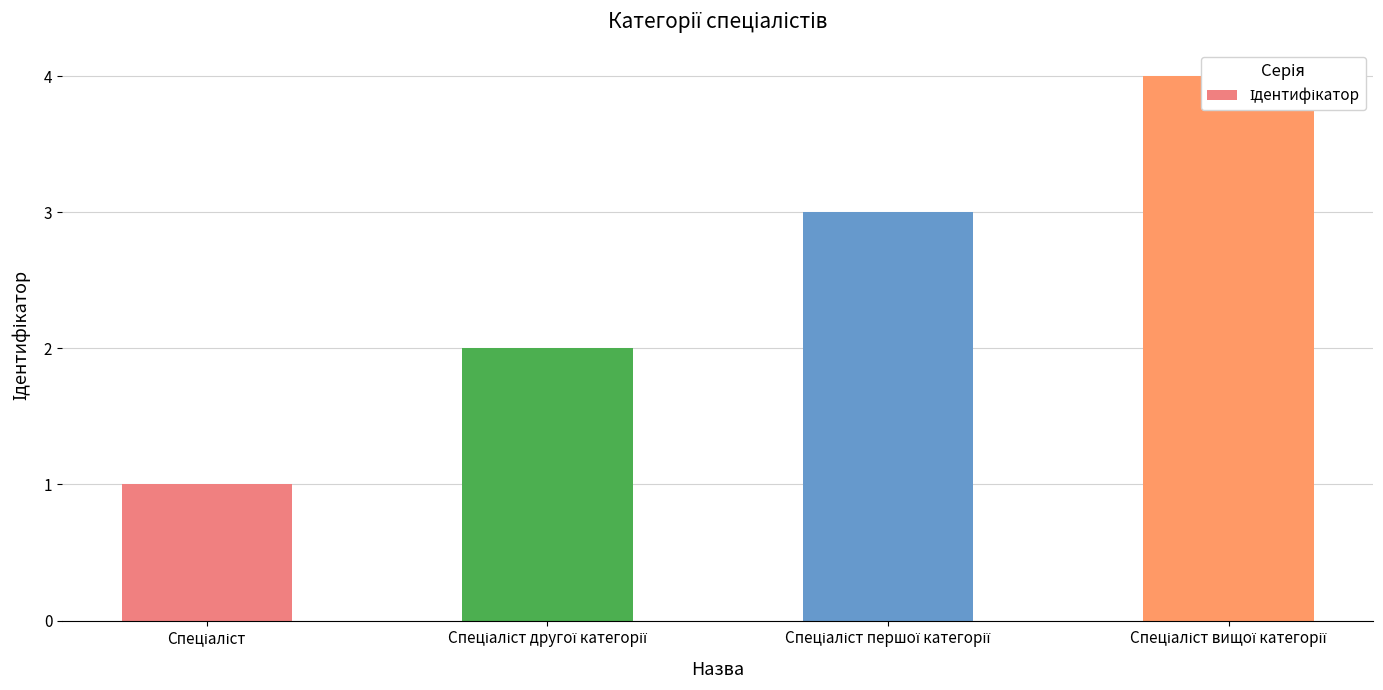

Are the bars grouped side by side (vs. stacked)?

No